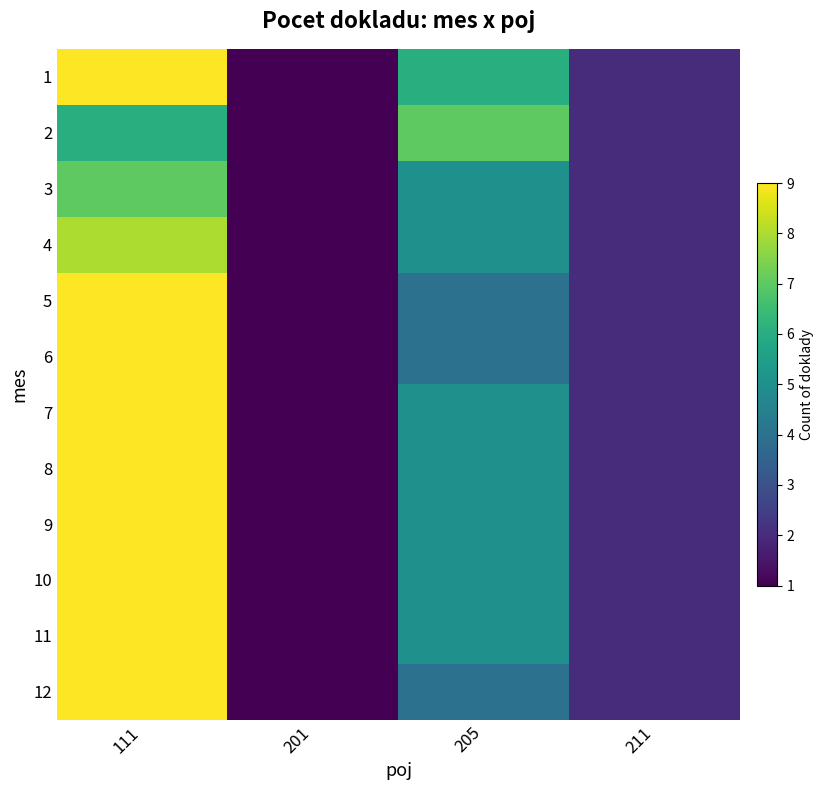

Between 111 and 205, which is larger?

111